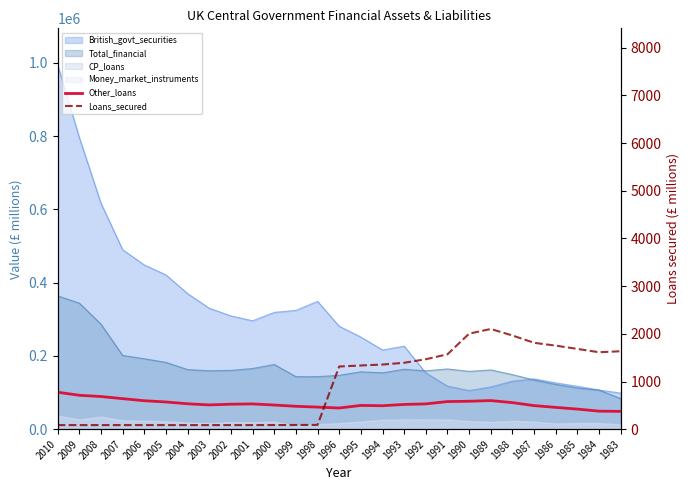

What is the lowest value of the Loans_secured series?

86